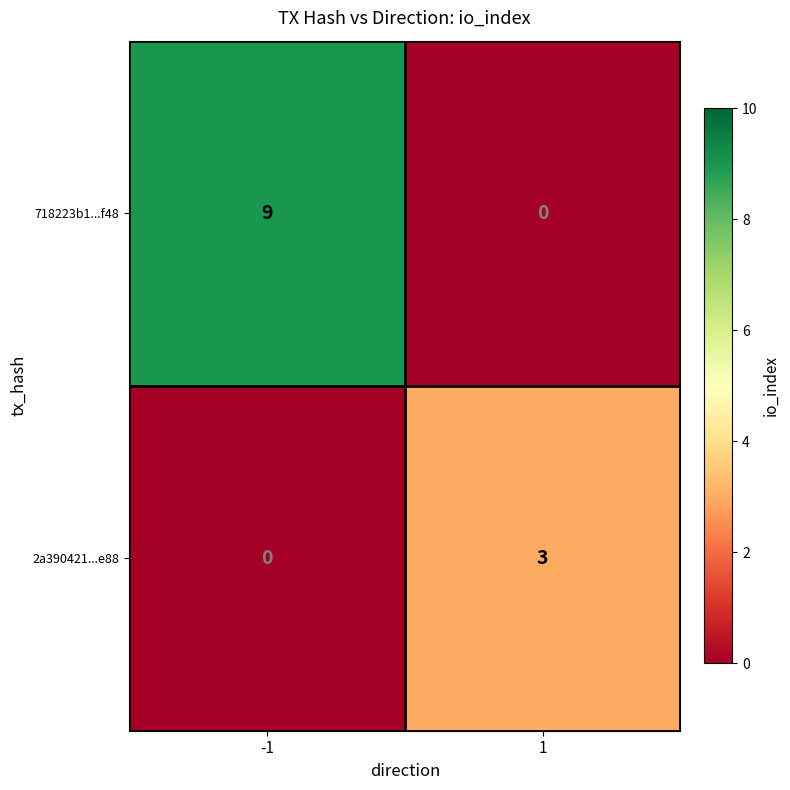

Which series has the largest total across all categories?

718223b1...f48